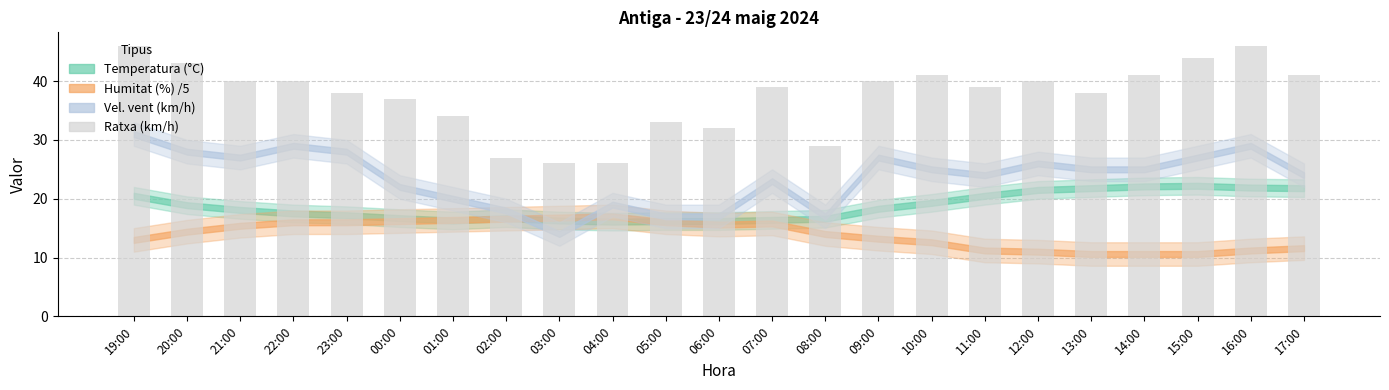

Approximately how many times larger is the value at 00:00 compared to 16:00?

0.8